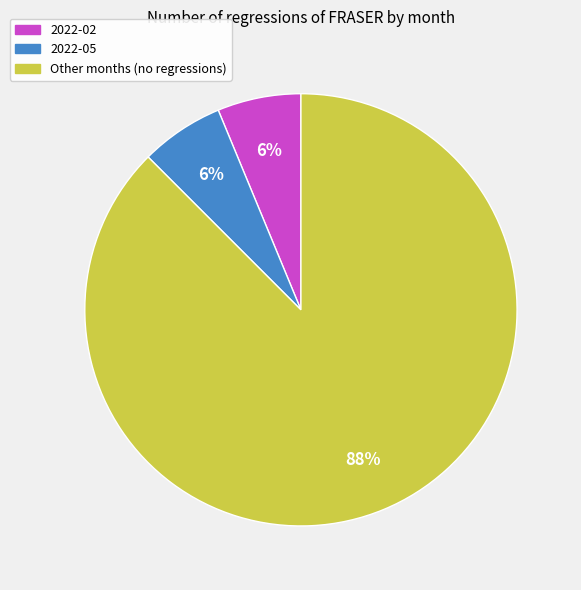

To the nearest percent, what is the combined percentage of 2022-02 and Other months (no regressions)?

94%